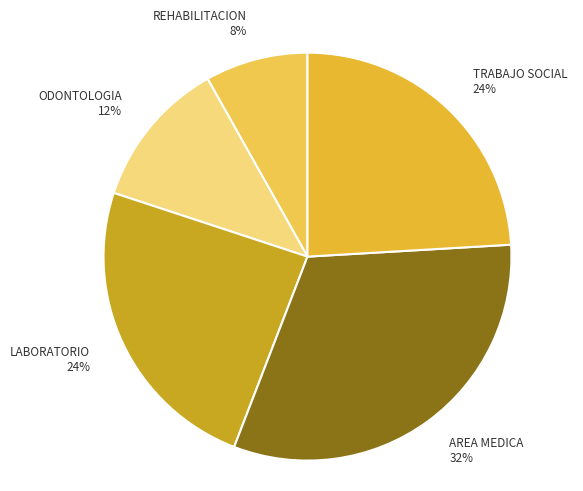

What is the largest slice in the pie chart?

AREA MEDICA